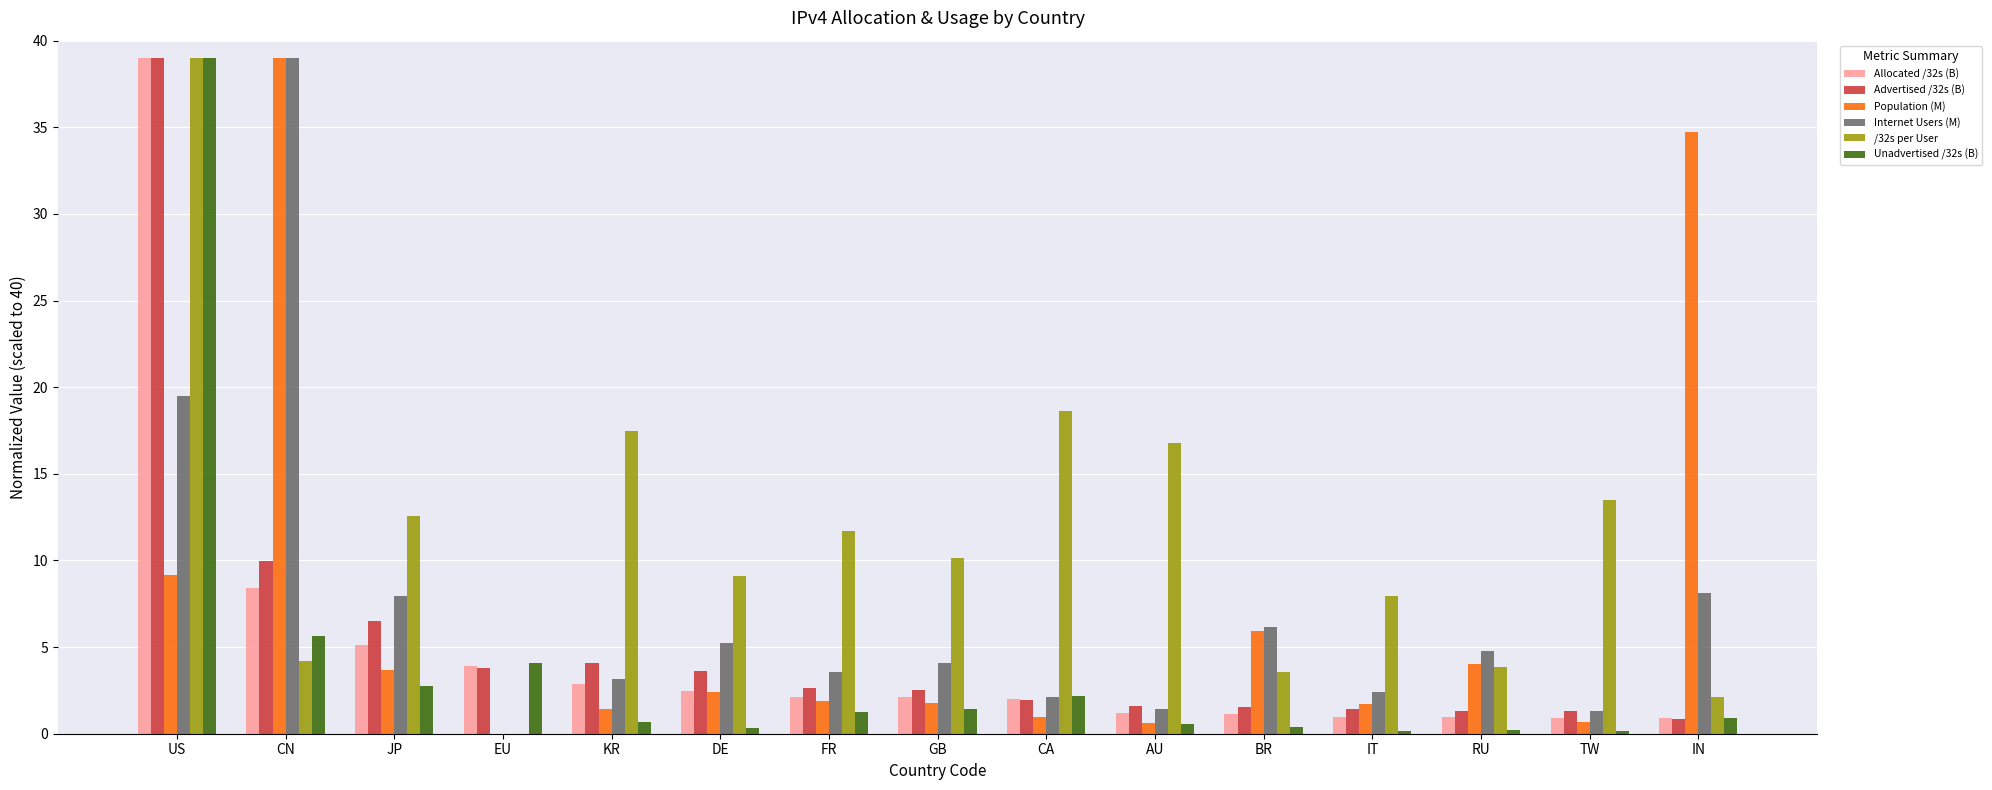

Which series changed the most between US and CN?

/32s per User